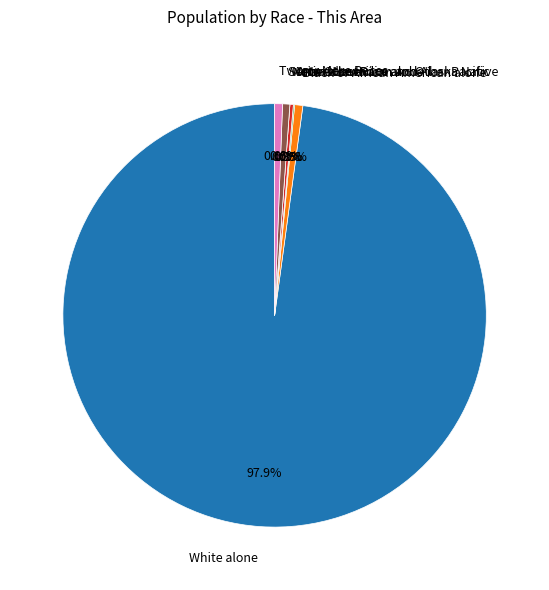

What is the largest slice in the pie chart?

White alone